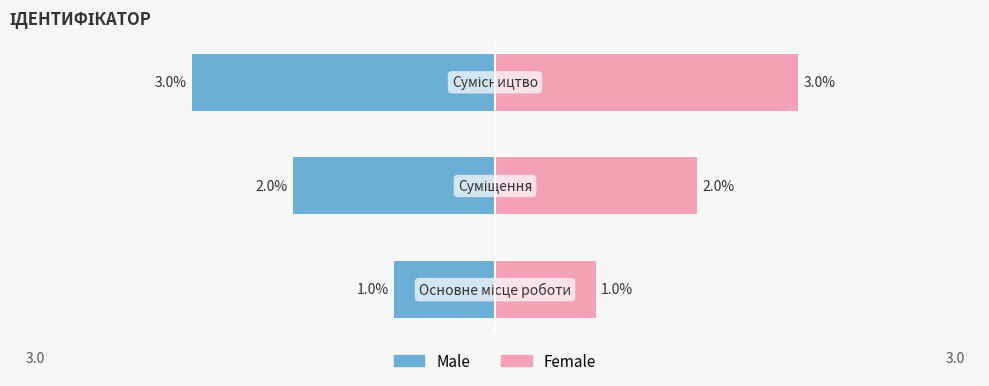

Rank the series by their average value, from lowest to highest.

Male, Female